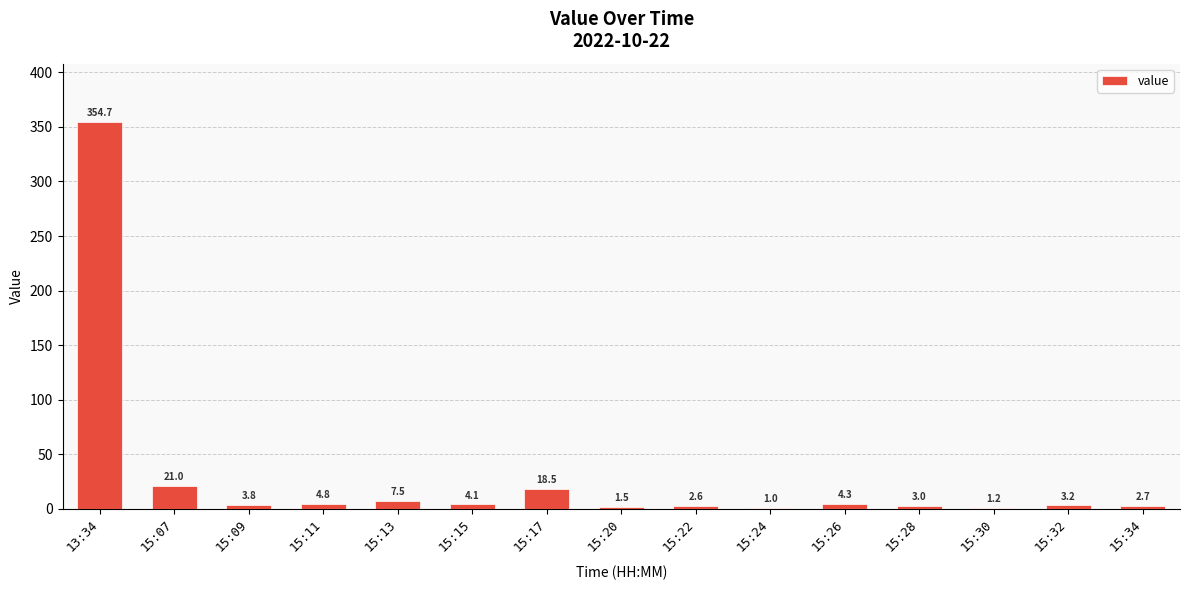

The chart shows a value of 1.5 at 15:20. True or false?

True